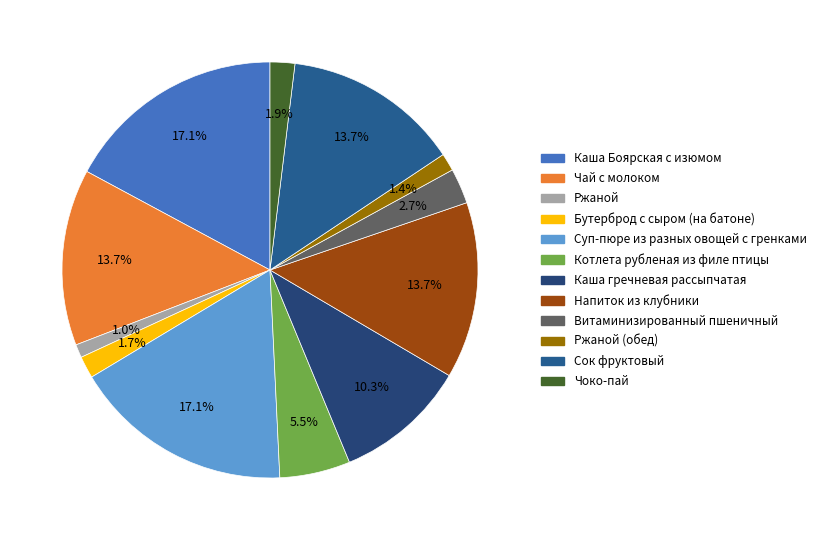

To the nearest percent, what is the average slice percentage?

8%